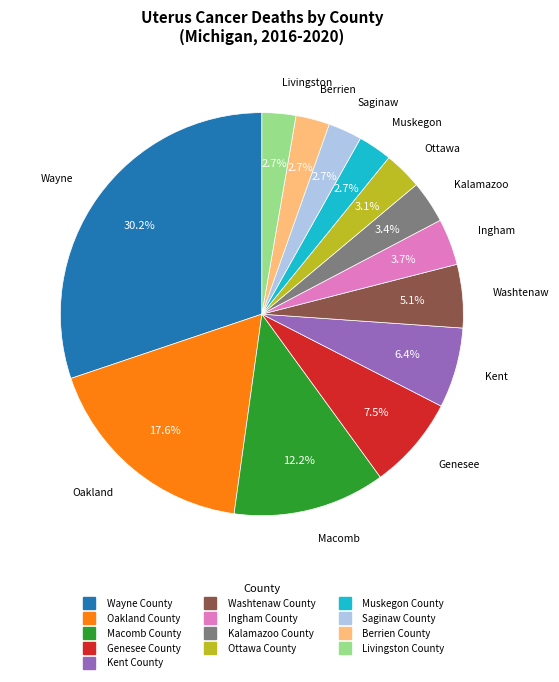

What percentage is NOT represented by Muskegon County?

97.3%